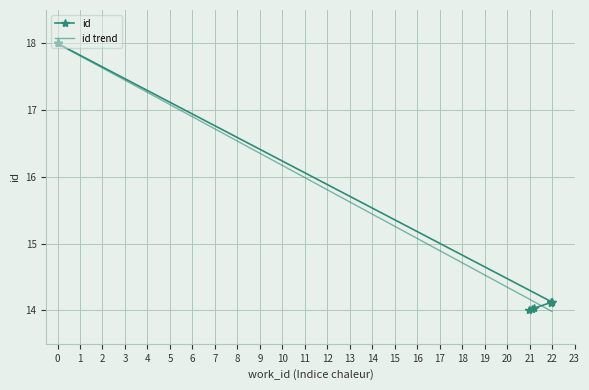

The id trend series shows 8.6 at 0. True or false?

False